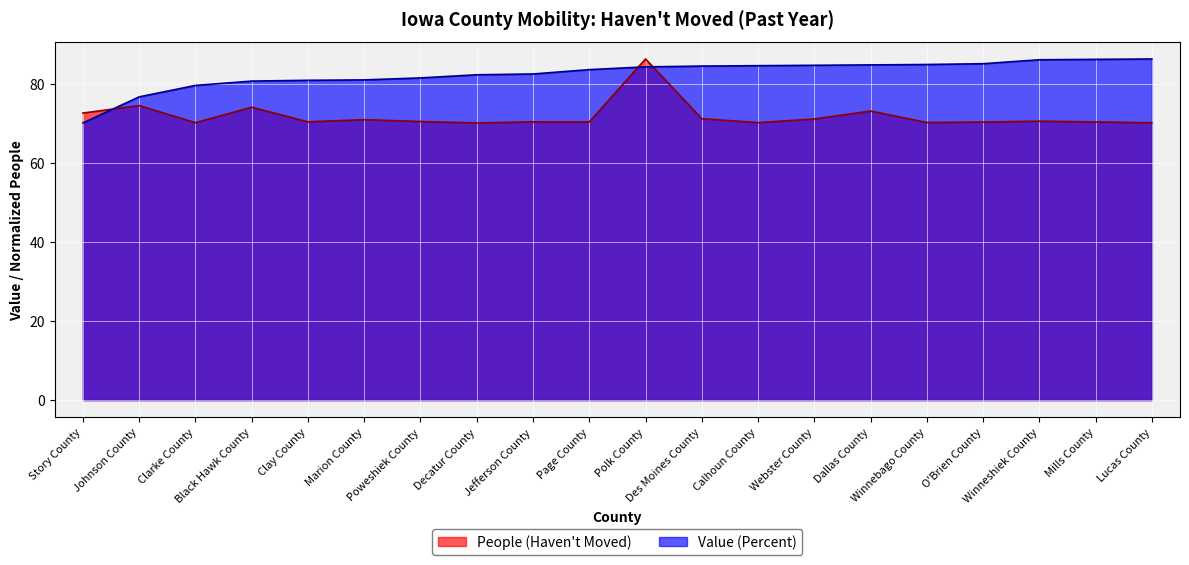

Which has a higher value, Decatur County or Dallas County?

Dallas County